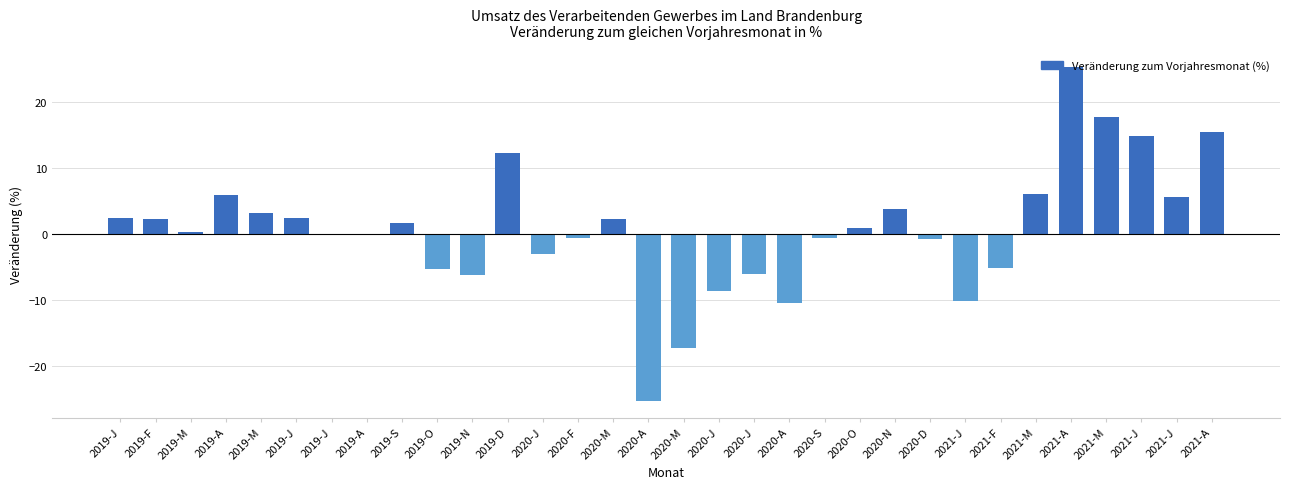

The chart shows a value of -5.2 at 2021-F. True or false?

True